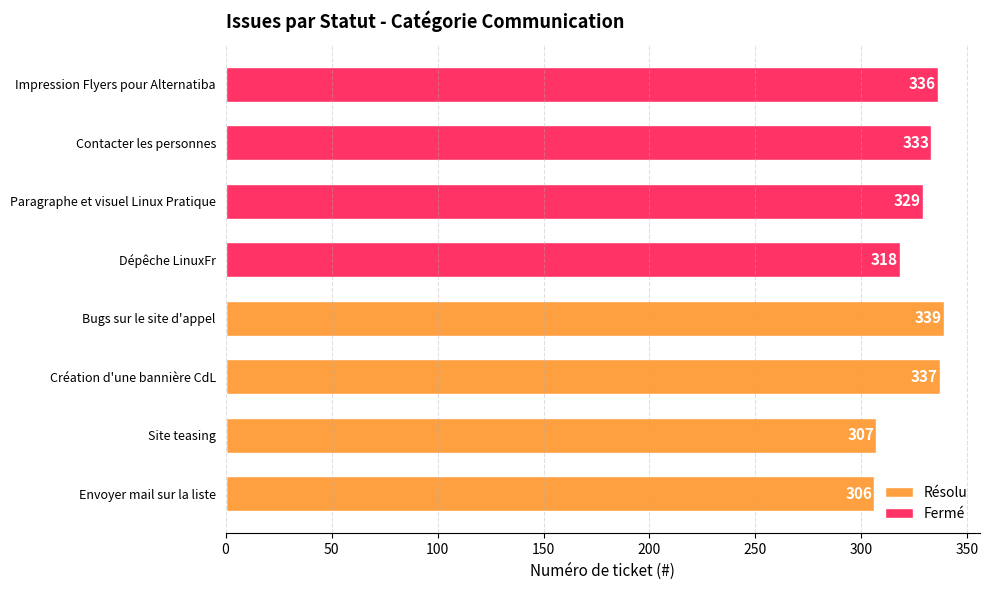

The value of Fermé at Impression Flyers pour Alternatiba is 99. True or false?

False